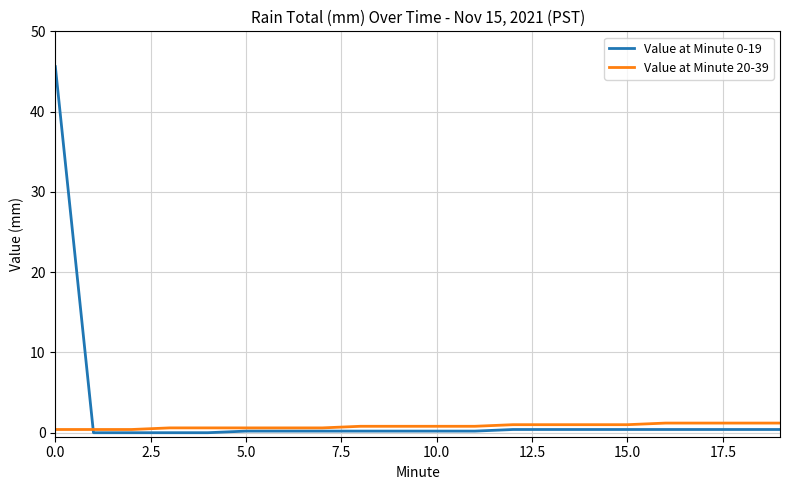

What is the maximum value for Value at Minute 0-19?

45.6